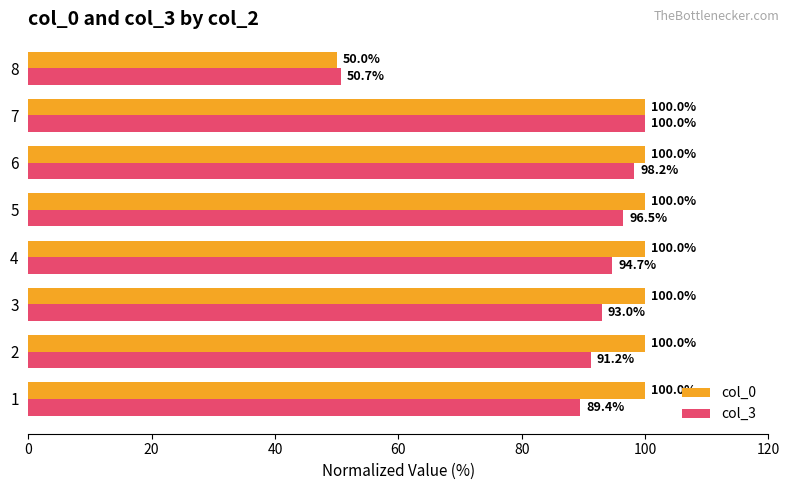

Which category has the lowest value across all series?

8